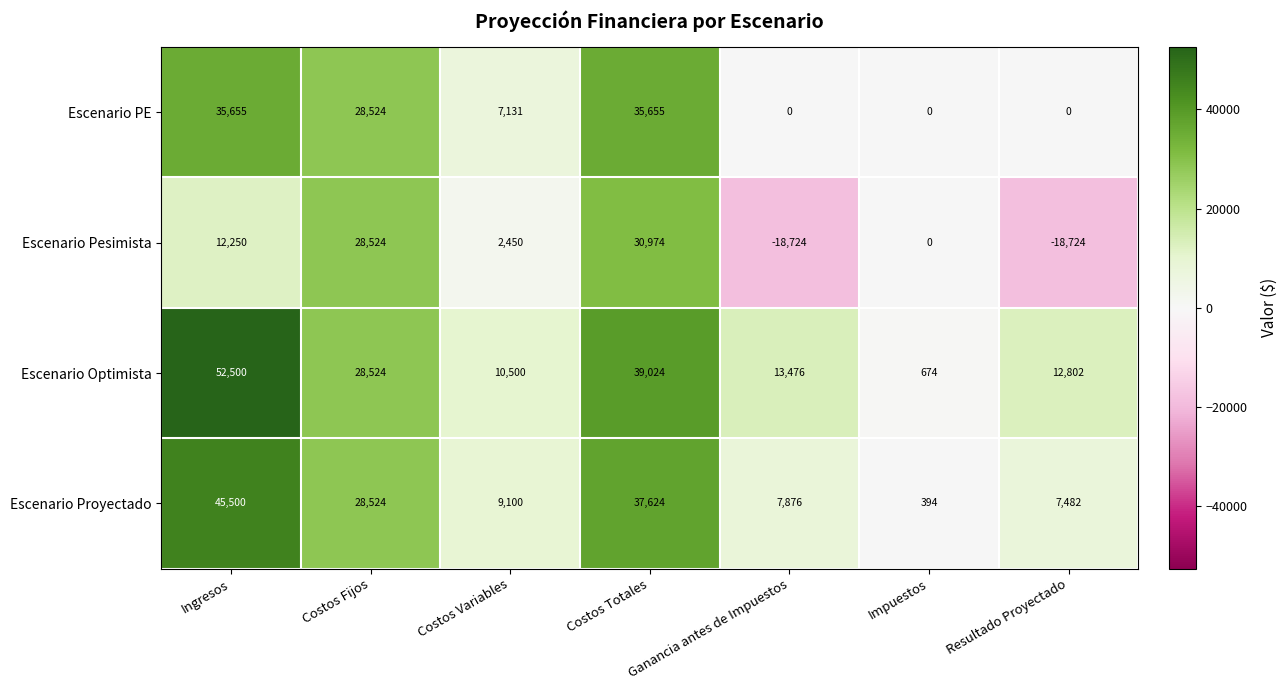

List the series in order of their overall mean, highest first.

Escenario Optimista, Escenario Proyectado, Escenario PE, Escenario Pesimista